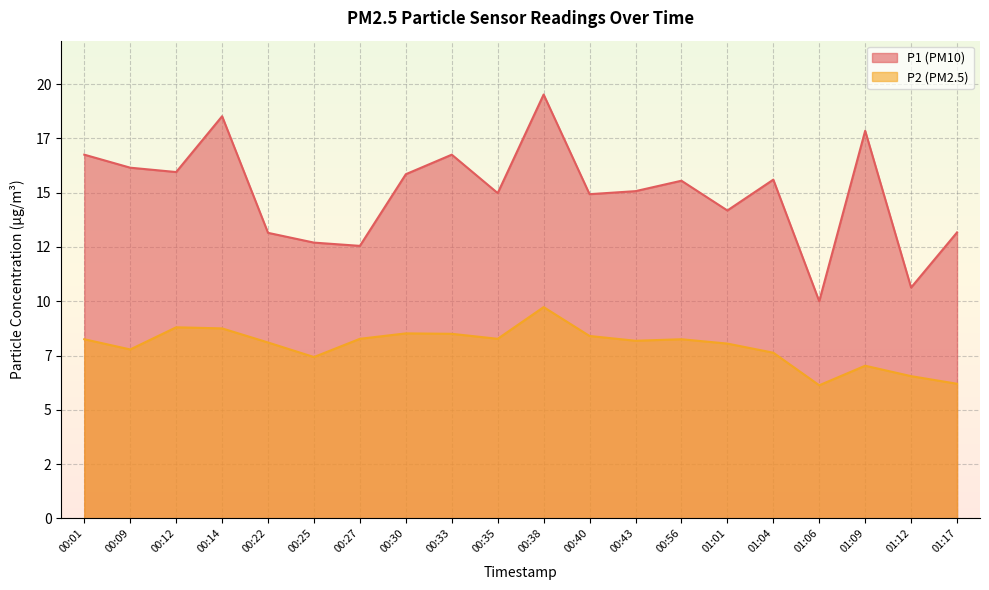

In P2, how many points are higher than both neighbors (excluding endpoints)?

5